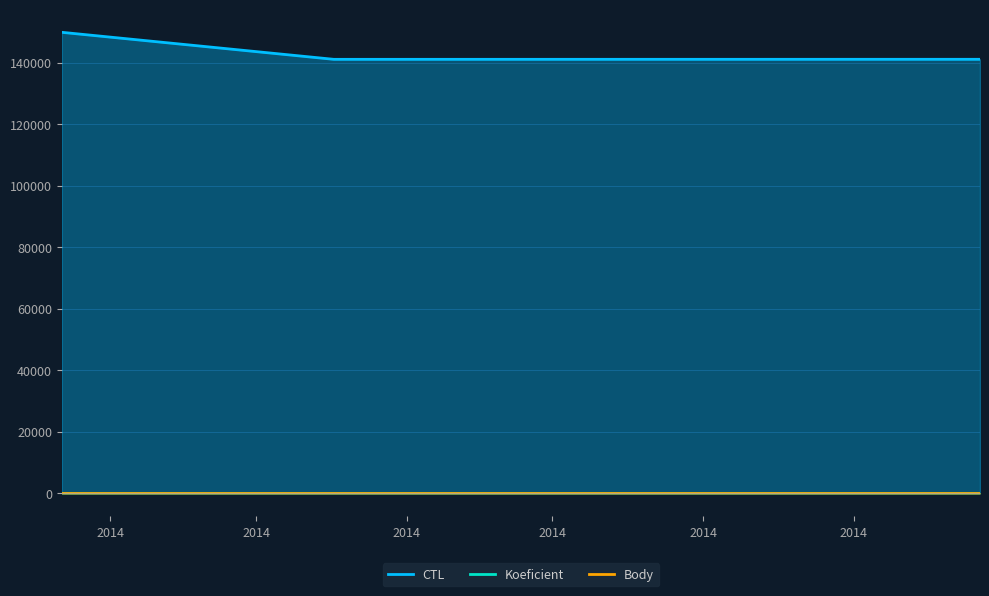

True or false: Koeficient has a value of 2 at 2014-03-22.

False